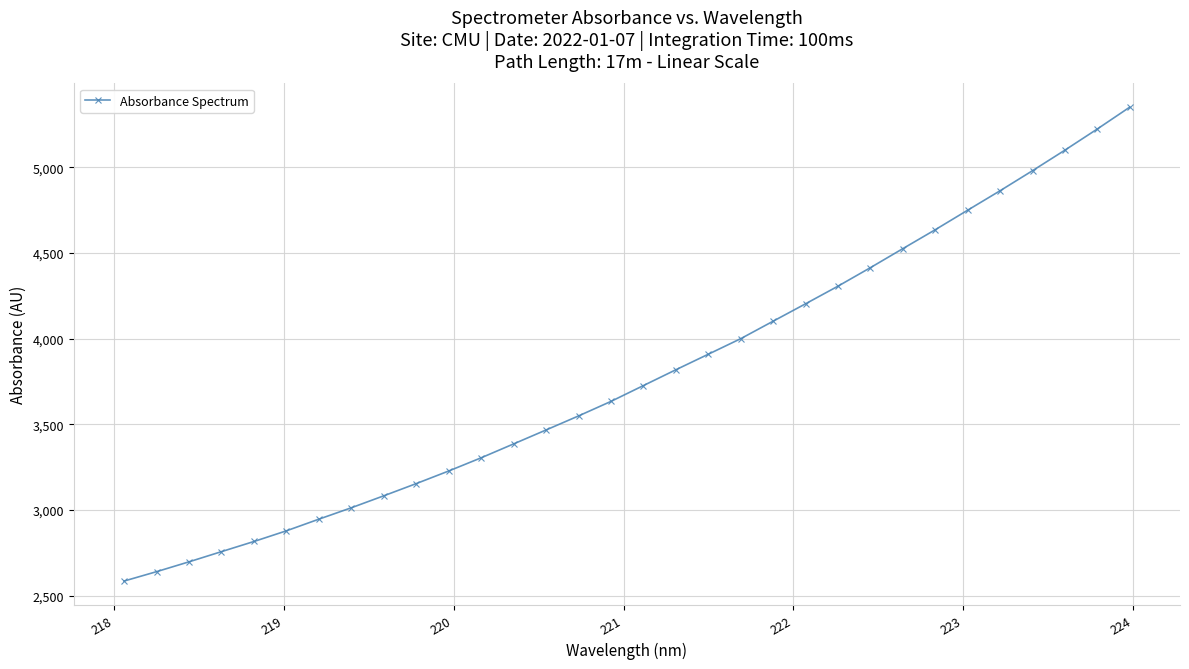

What is the maximum value shown in the chart?

5350.6